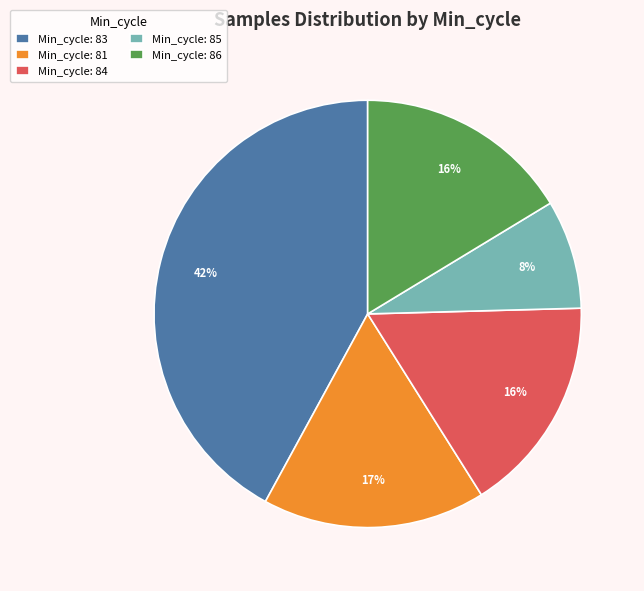

What is the ratio of the value at Min_cycle: 85 to the value at Min_cycle: 81?

0.5